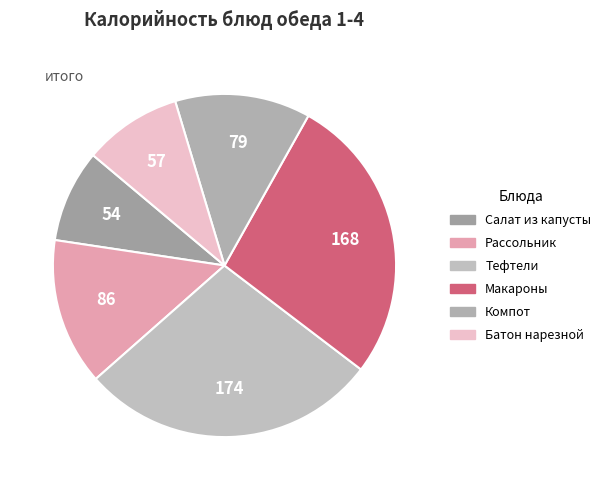

What is the largest slice in the pie chart?

Тефтели